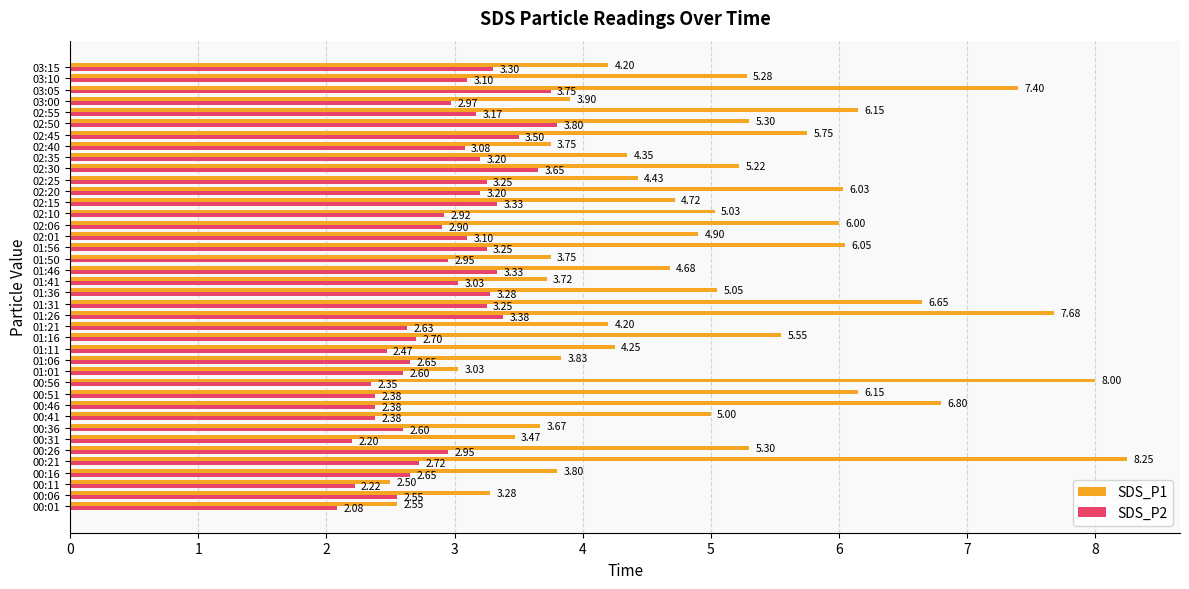

Which series has the widest spread of values?

SDS_P1